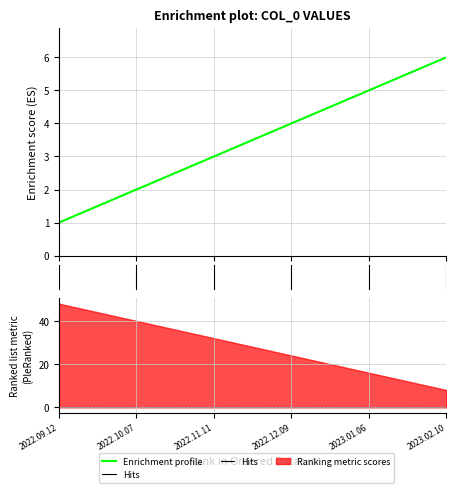

What is the minimum value shown in the chart?

1